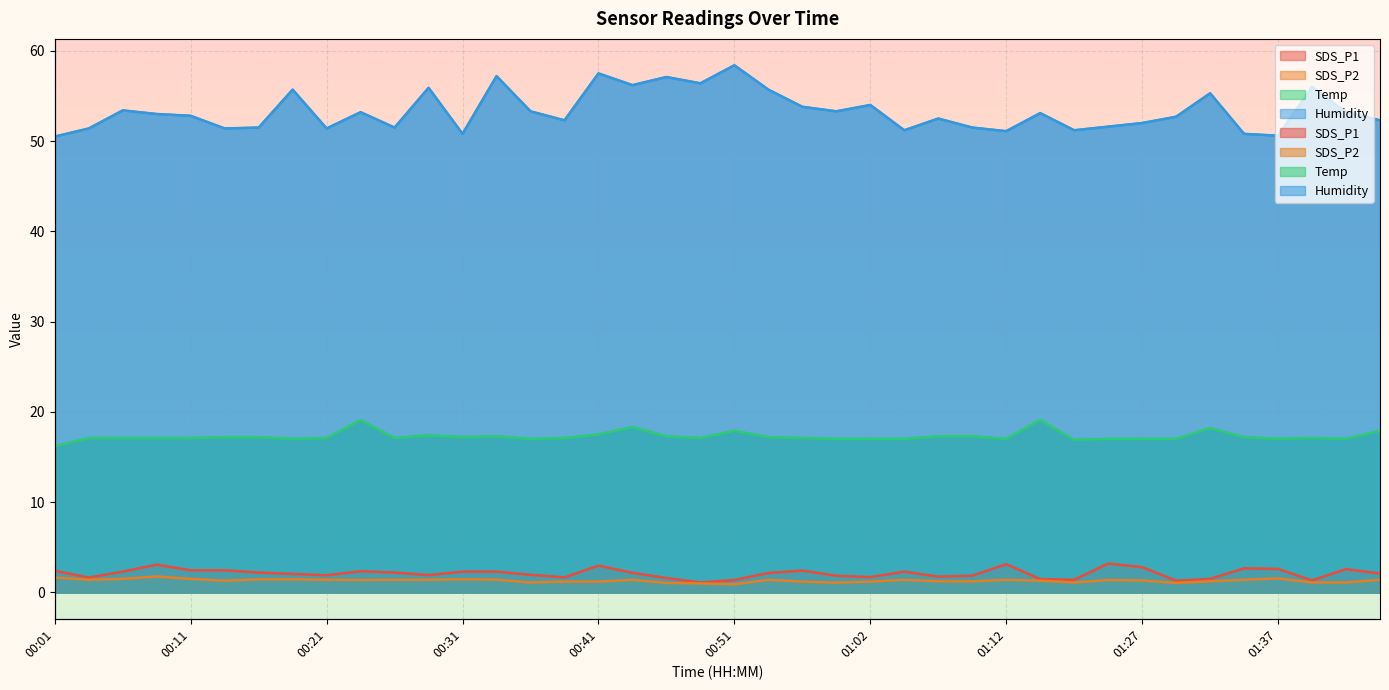

Which has a higher value, 01:07 or 00:26?

00:26